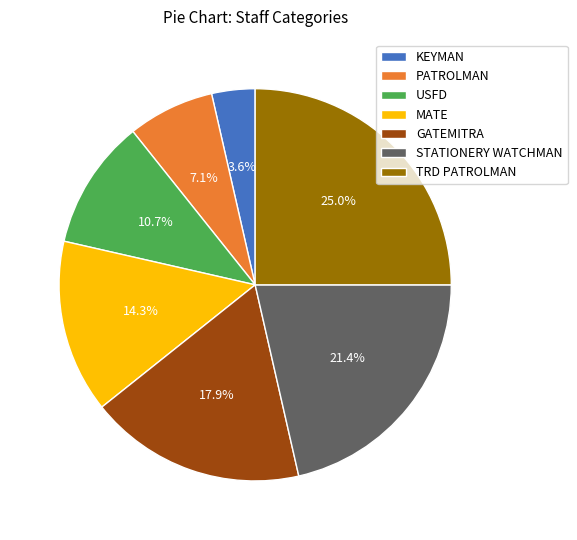

What is the ratio of the value at MATE to the value at STATIONERY WATCHMAN?

0.7